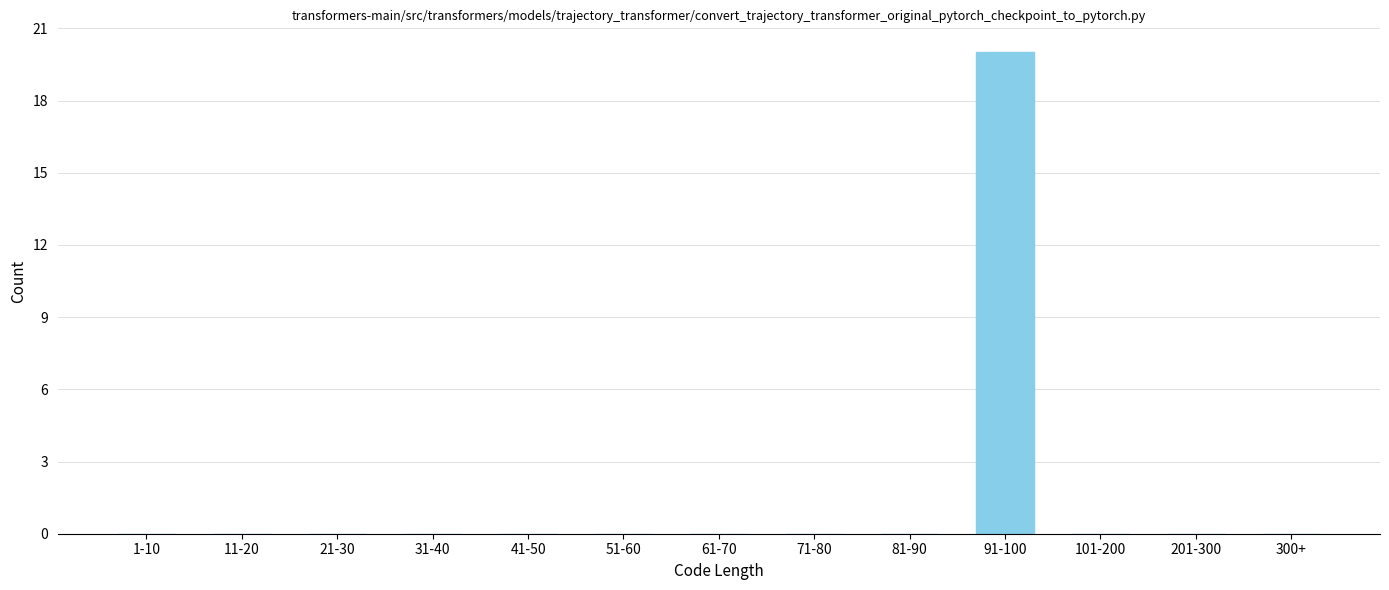

Reading left to right, extract all data points from this chart.

1-10=0	11-20=0	21-30=0	31-40=0	41-50=0	51-60=0	61-70=0	71-80=0	81-90=0	91-100=20	101-200=0	201-300=0	300+=0